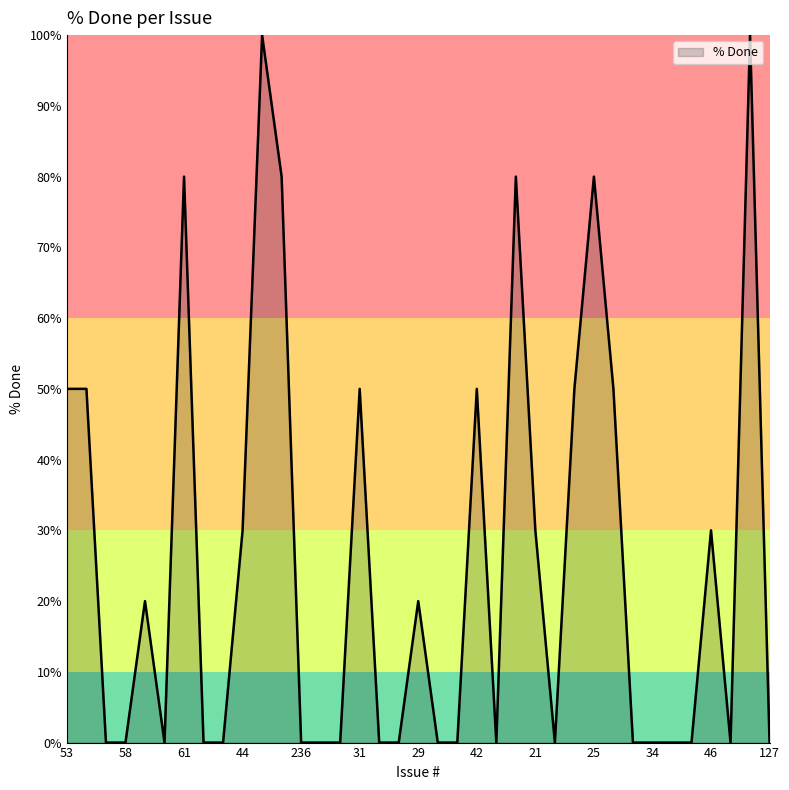

What is the difference between the maximum and minimum values?

100